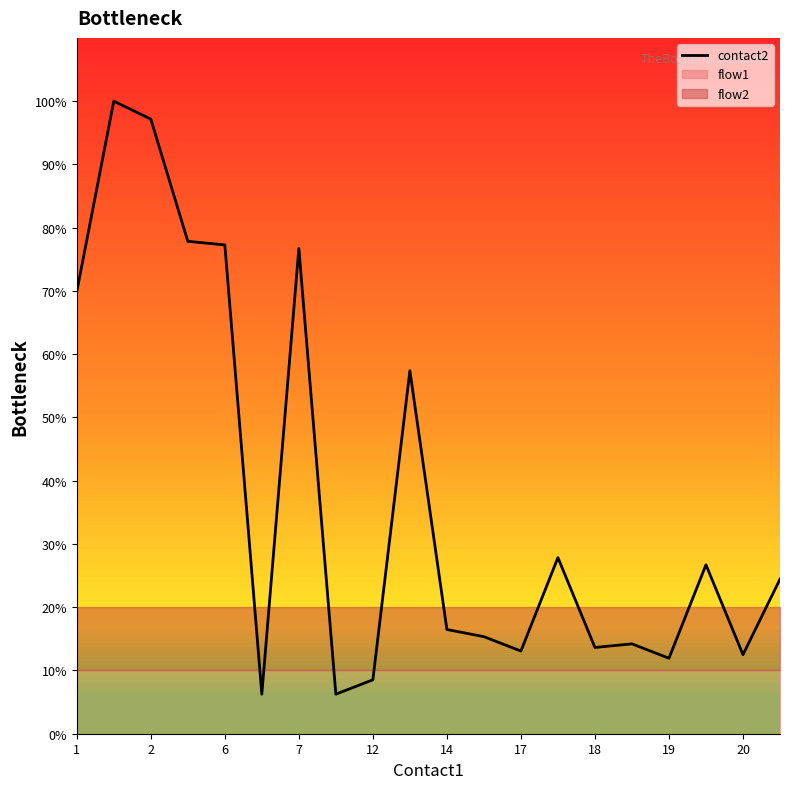

What is the label of the 2nd point from the left?

2